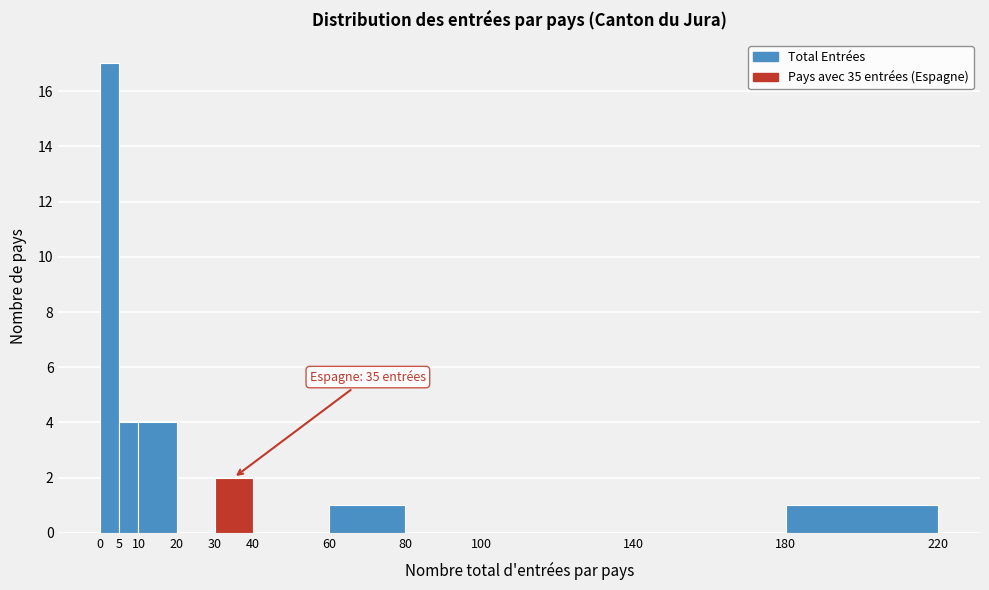

Which range on the x-axis has the tallest bar?

0 to 5